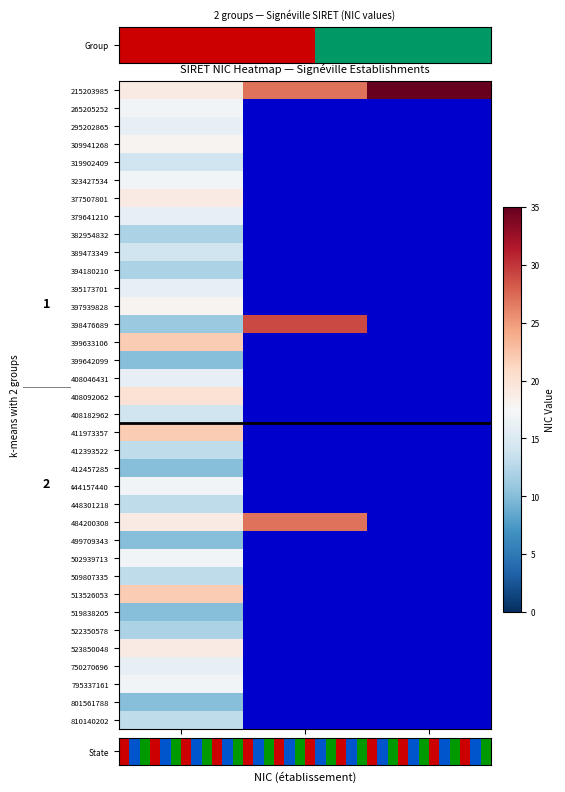

Reading left to right, what are all the values shown in this chart?

215203985: 0=19	1=27	2=35
265205252: 0=17	1=0	2=0
295202865: 0=16	1=0	2=0
309941268: 0=18	1=0	2=0
319902409: 0=14	1=0	2=0
323427534: 0=17	1=0	2=0
377507801: 0=19	1=0	2=0
379641210: 0=16	1=0	2=0
382954832: 0=12	1=0	2=0
389473349: 0=14	1=0	2=0
394180210: 0=12	1=0	2=0
395173701: 0=16	1=0	2=0
397939828: 0=18	1=0	2=0
398476689: 0=11	1=29	2=0
399633106: 0=22	1=0	2=0
399642099: 0=10	1=0	2=0
408046431: 0=16	1=0	2=0
408092062: 0=20	1=0	2=0
408182962: 0=14	1=0	2=0
411973357: 0=22	1=0	2=0
412393522: 0=13	1=0	2=0
412457285: 0=10	1=0	2=0
444157440: 0=17	1=0	2=0
448301218: 0=13	1=0	2=0
484200308: 0=19	1=27	2=0
499709343: 0=10	1=0	2=0
502939713: 0=17	1=0	2=0
509807335: 0=13	1=0	2=0
513526053: 0=22	1=0	2=0
519838205: 0=10	1=0	2=0
522350578: 0=12	1=0	2=0
523850048: 0=19	1=0	2=0
750270696: 0=16	1=0	2=0
795337161: 0=17	1=0	2=0
801561788: 0=10	1=0	2=0
810140202: 0=13	1=0	2=0